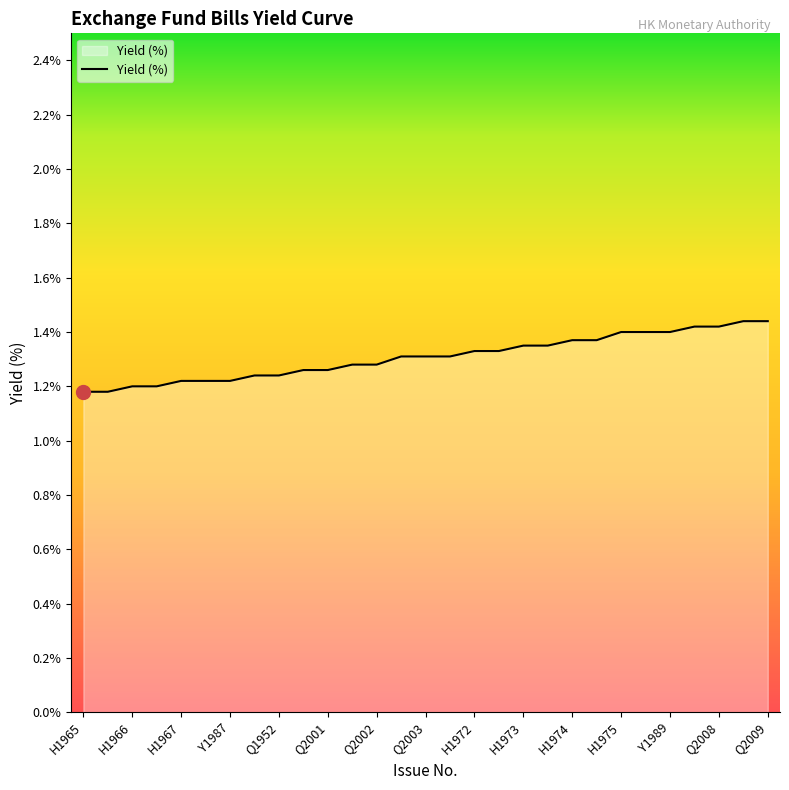

Rank the categories by value from highest to lowest.

H1977, Q2009, H1976, Q2008, H1975, Q2007, Y1989, H1974, Q2006, H1973, Q2005, H1972, Q2004, H1971, Q2003, Y1988, H1970, Q2002, H1969, Q2001, H1968, Q1952, H1967, Q1951, Y1987, H1966, Q1950, H1965, Q1949